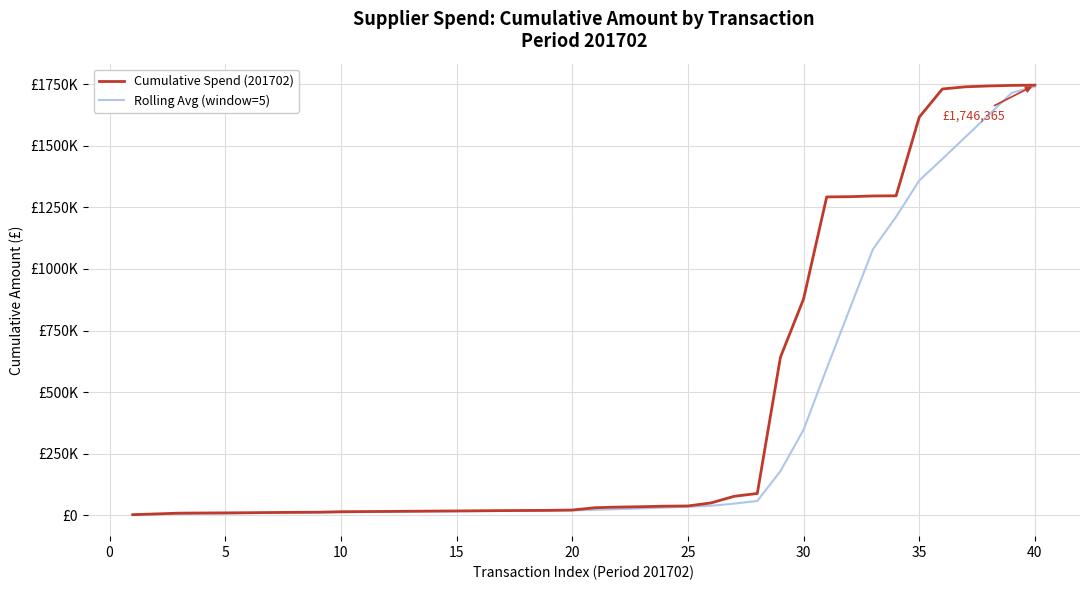

What is the value of the Cumulative Spend (201702) point at the 33rd from the left?

1296385.5